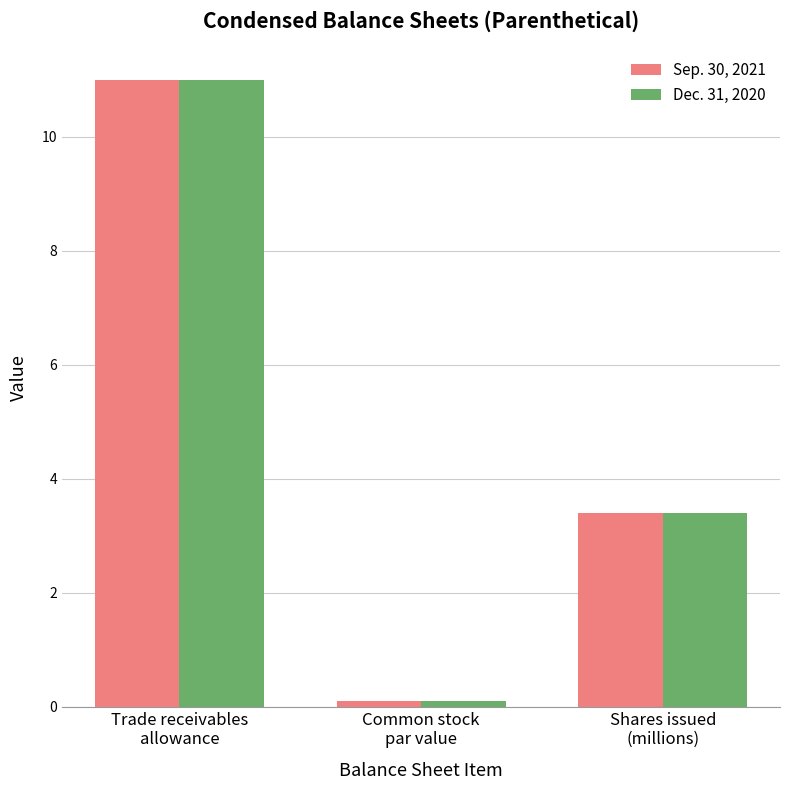

What is the average value of the Dec. 31, 2020 series?

4.8